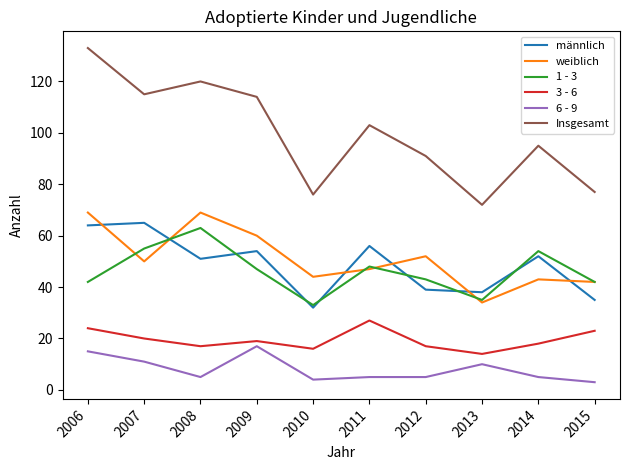

Reading left to right, extract all data points from this chart.

männlich: 64	65	51	54	32	56	39	38	52	35
weiblich: 69	50	69	60	44	47	52	34	43	42
1 - 3: 42	55	63	47	33	48	43	35	54	42
3 - 6: 24	20	17	19	16	27	17	14	18	23
6 - 9: 15	11	5	17	4	5	5	10	5	3
Insgesamt: 133	115	120	114	76	103	91	72	95	77